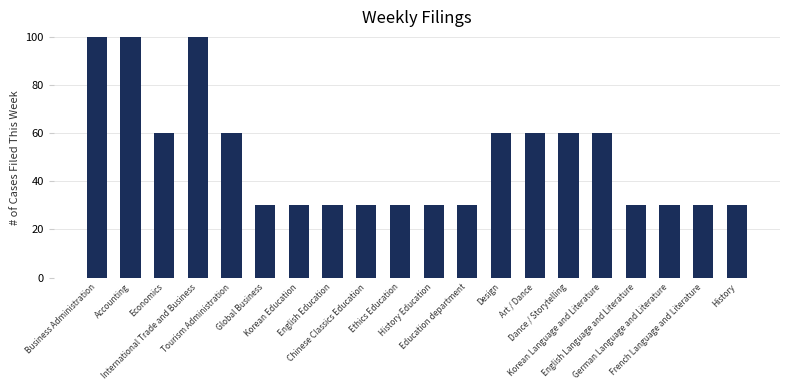

Are the bars horizontal?

No